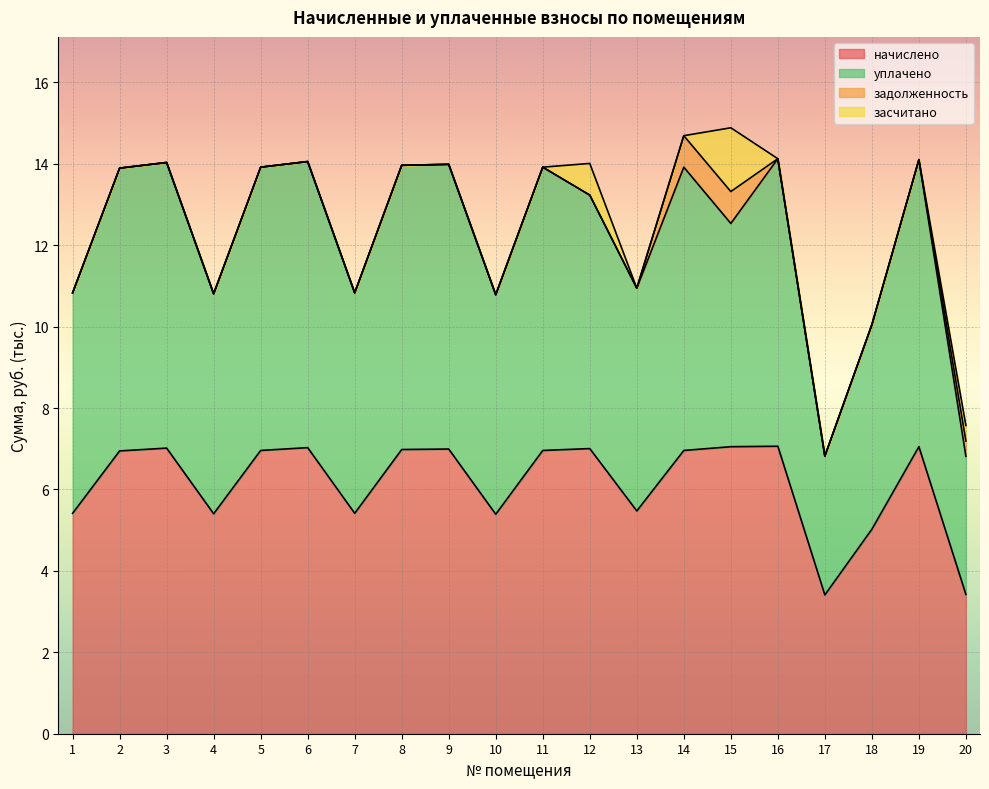

What is the total value across all series at 1?

10.8